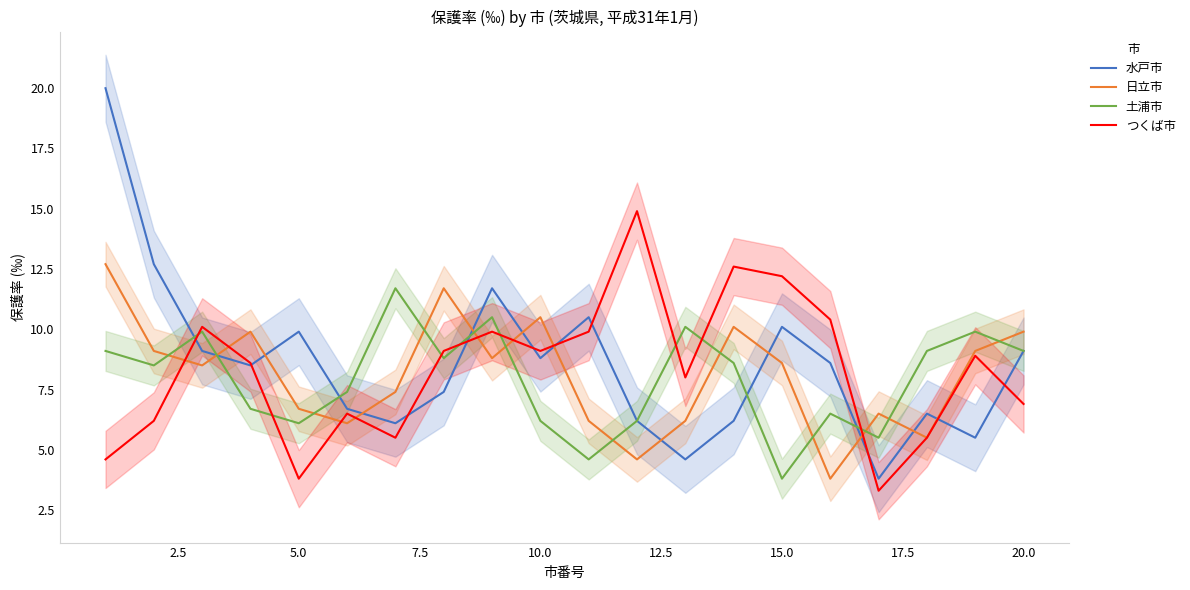

What is the lowest value of the 水戸市 series?

3.8